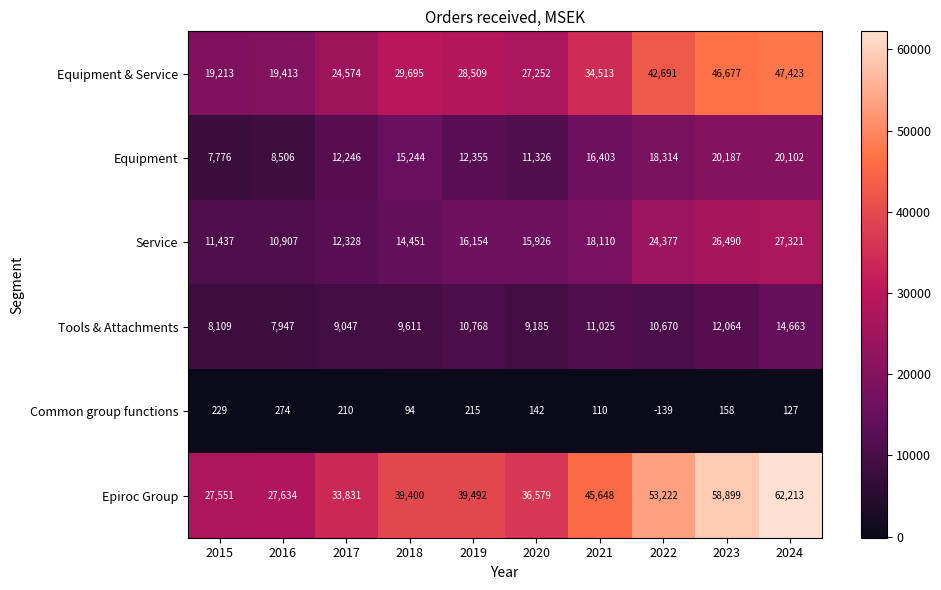

Where is Common group functions nearest to the value 67?

2018